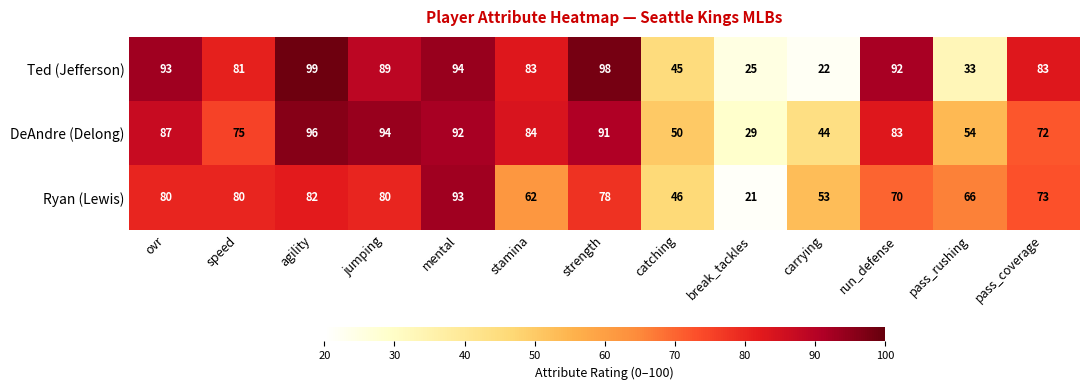

What is the difference between the highest and lowest values at strength?

20